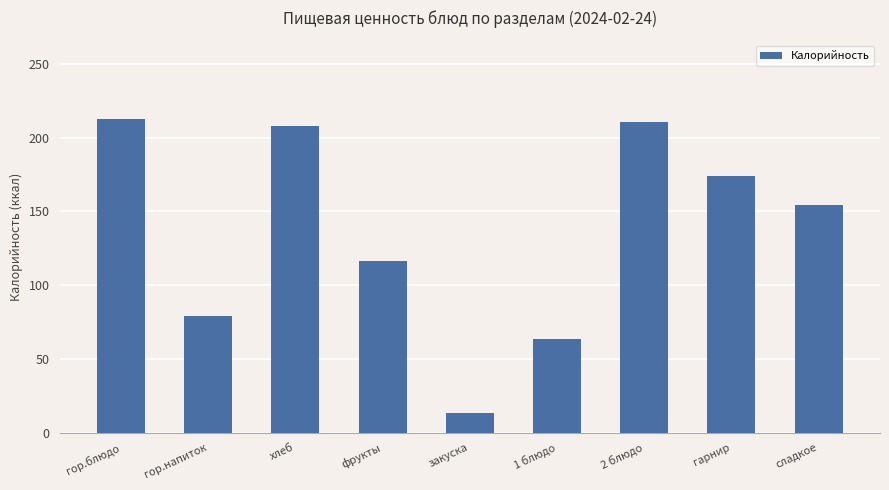

What is the average value?

136.8